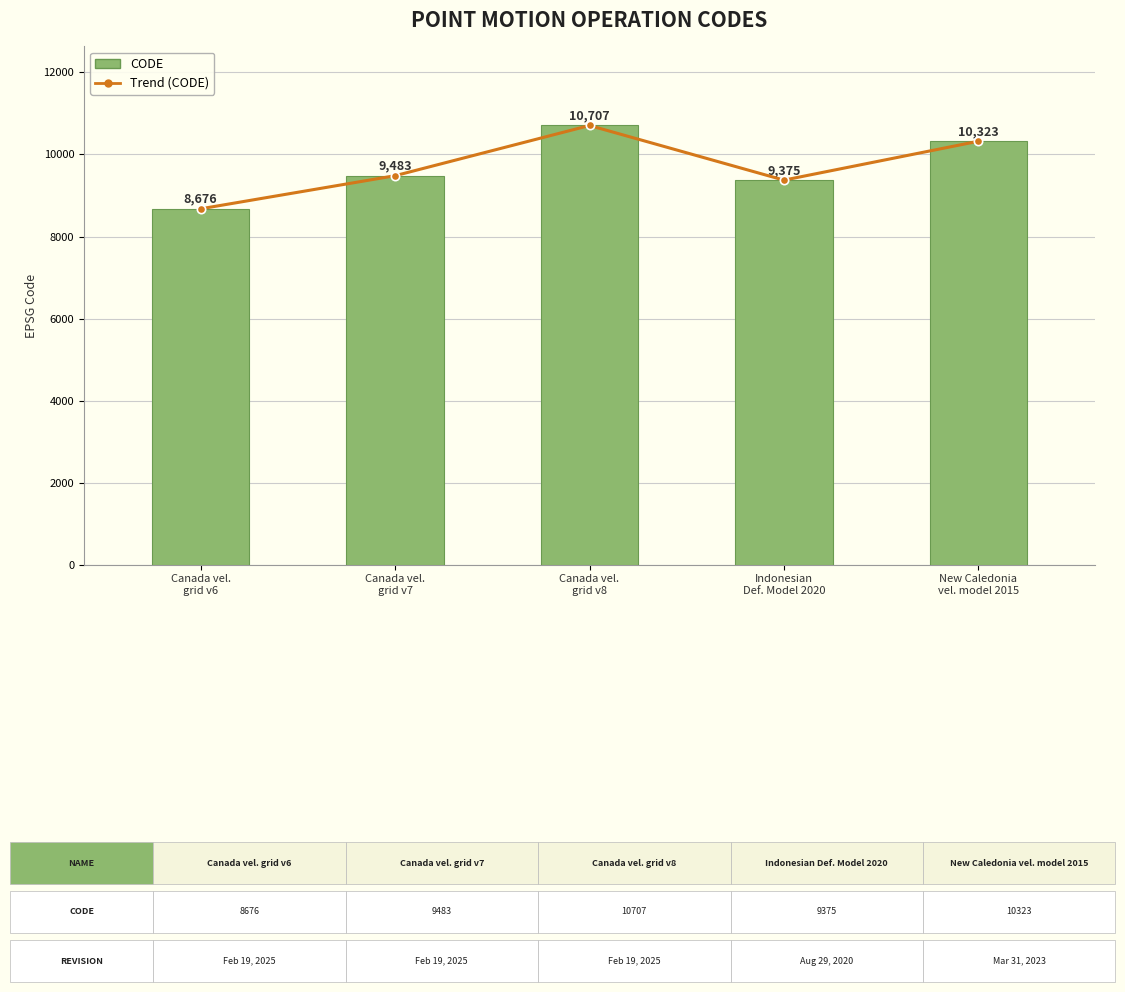

Reading left to right, extract all data points from this chart.

Trend (CODE): Canada vel.
grid v6=8676	Canada vel.
grid v7=9483	Canada vel.
grid v8=10707	Indonesian
Def. Model 2020=9375	New Caledonia
vel. model 2015=10323
CODE: Canada vel.
grid v6=8676	Canada vel.
grid v7=9483	Canada vel.
grid v8=10707	Indonesian
Def. Model 2020=9375	New Caledonia
vel. model 2015=10323